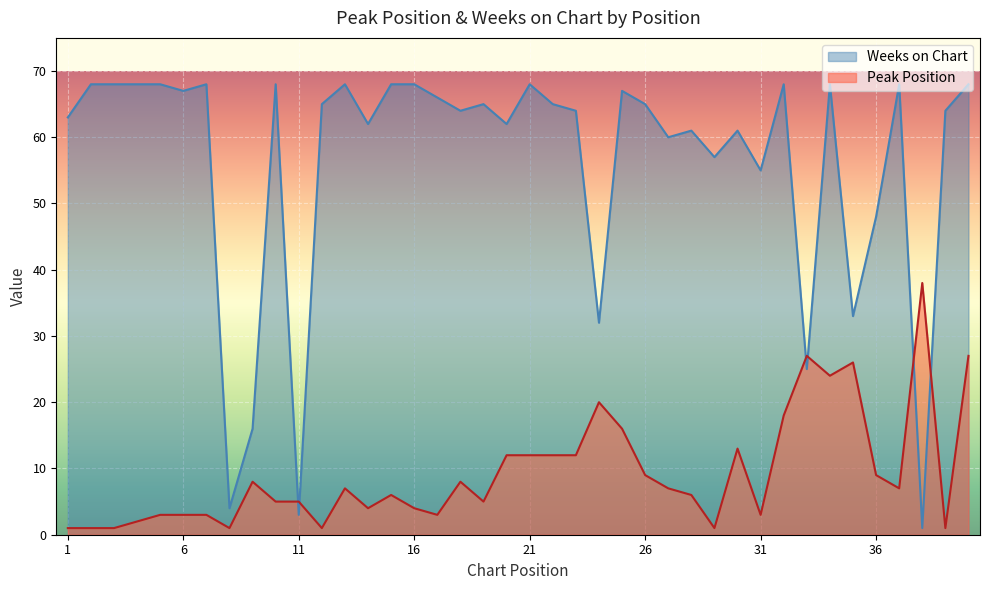

What is the value of the Weeks on Chart point at the 21st from the left?

68